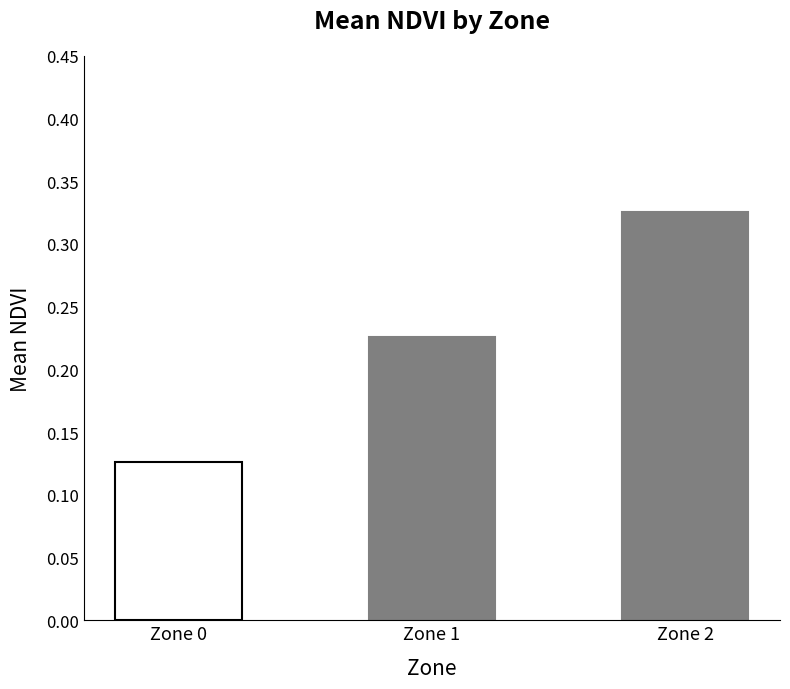

Which category has the lowest value across all series?

Zone 0